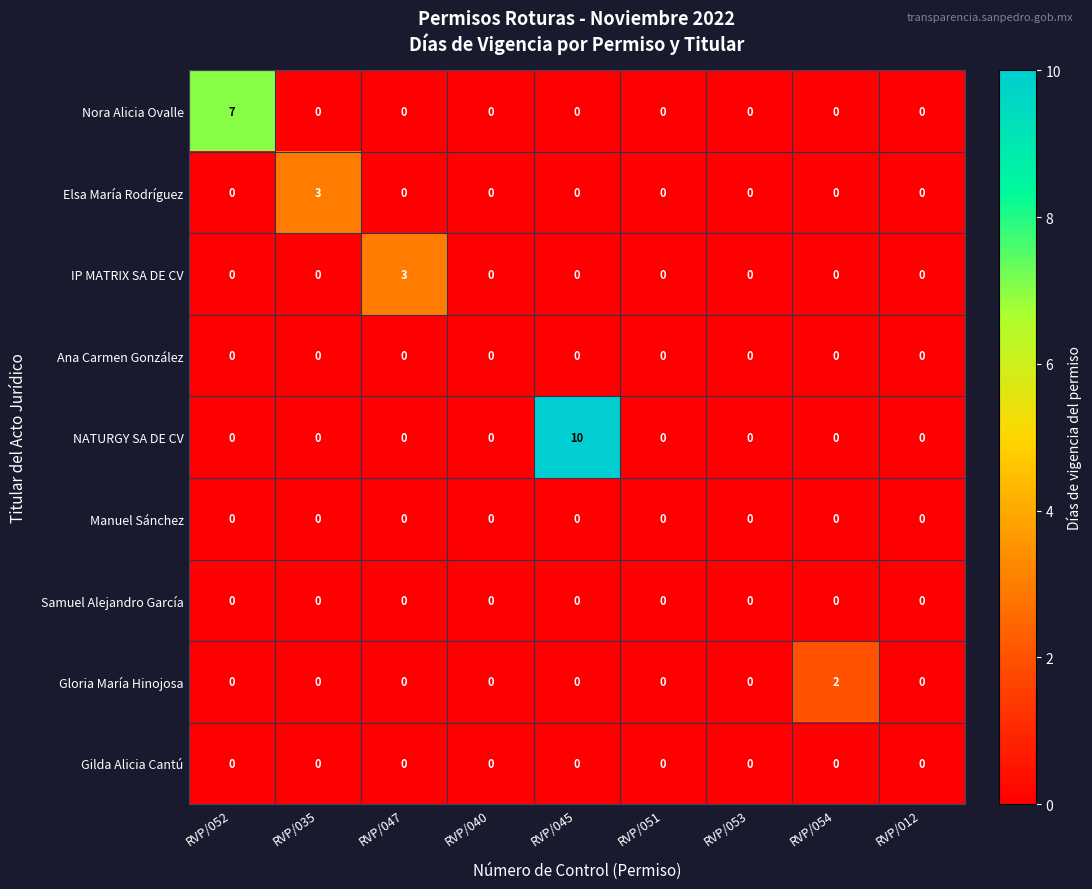

What is the total value across all series at RVP/052?

7